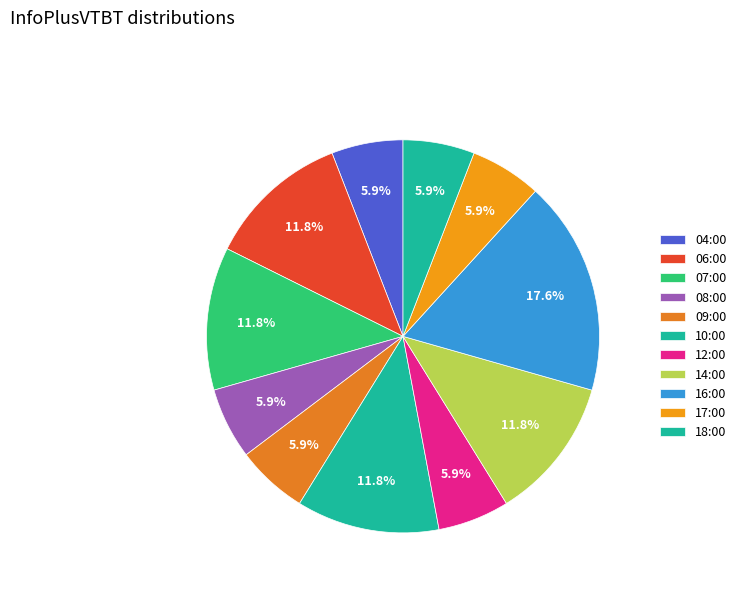

How many segments does this pie chart have?

11